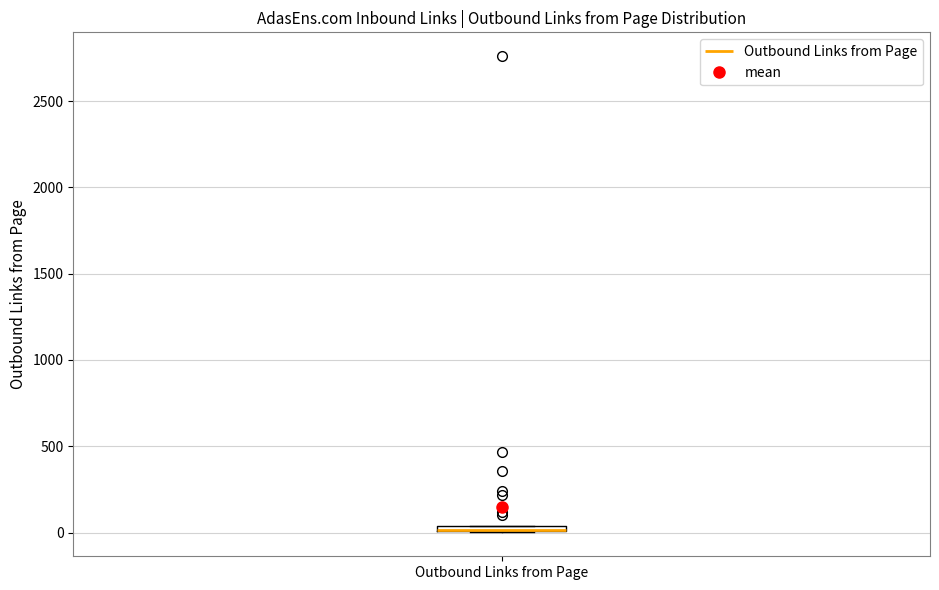

Where is the upper edge of the box for Outbound Links from Page on the y-axis? The values are not printed on the chart, so give them approximately, as read against the axis.

50